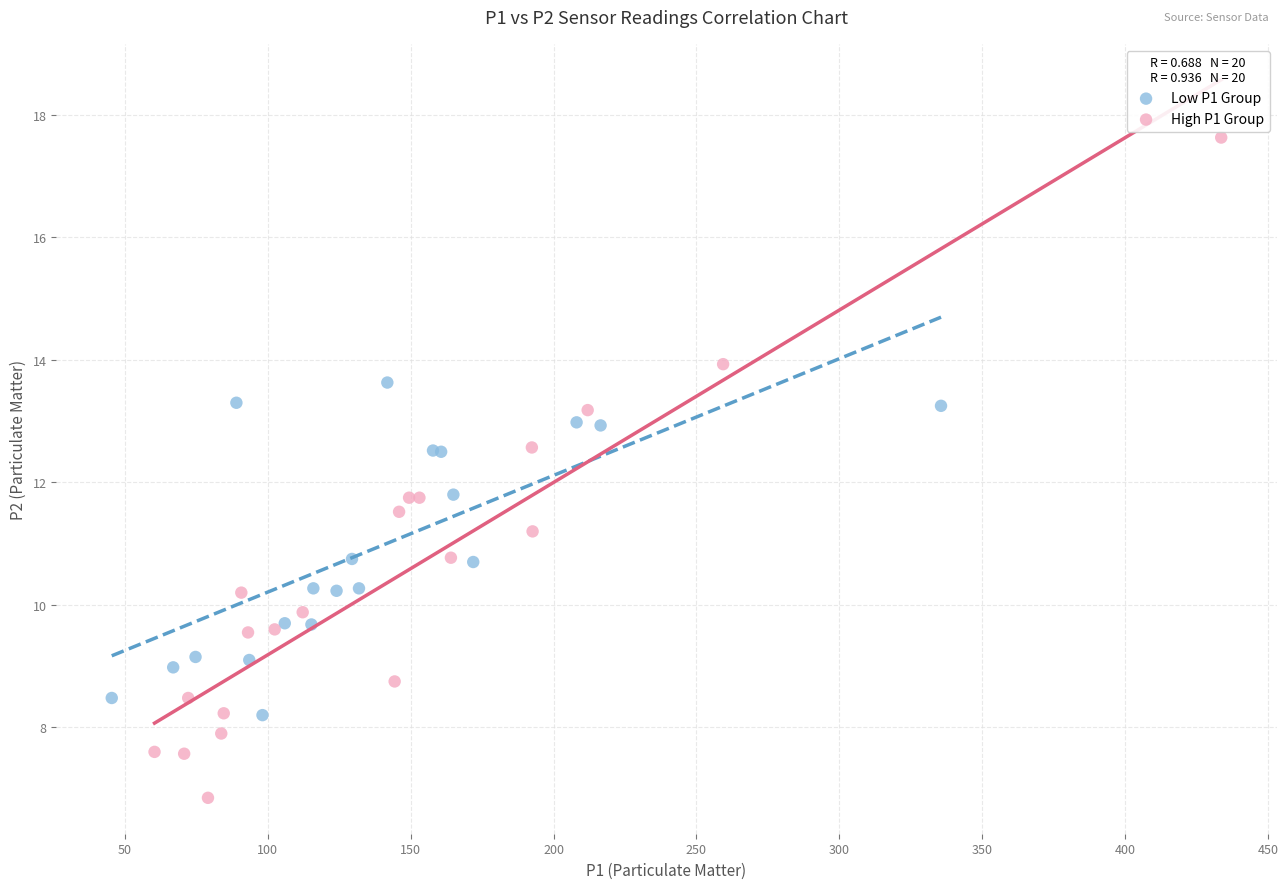

Which series reaches the maximum Y coordinate?

High P1 Group